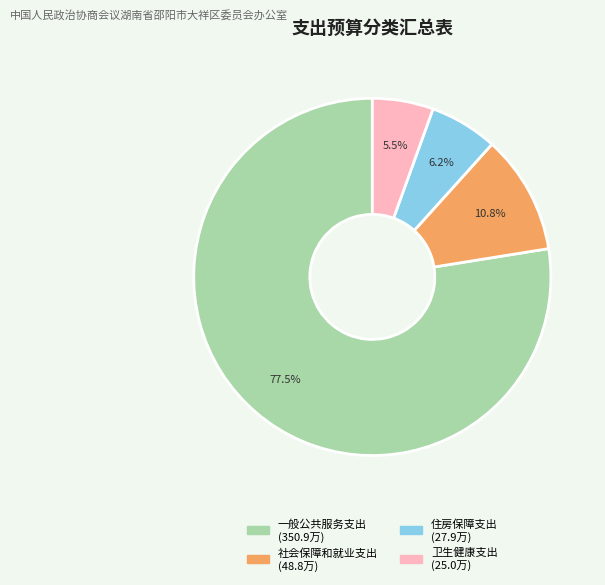

Does 一般公共服务支出 represent more than half of the total?

Yes